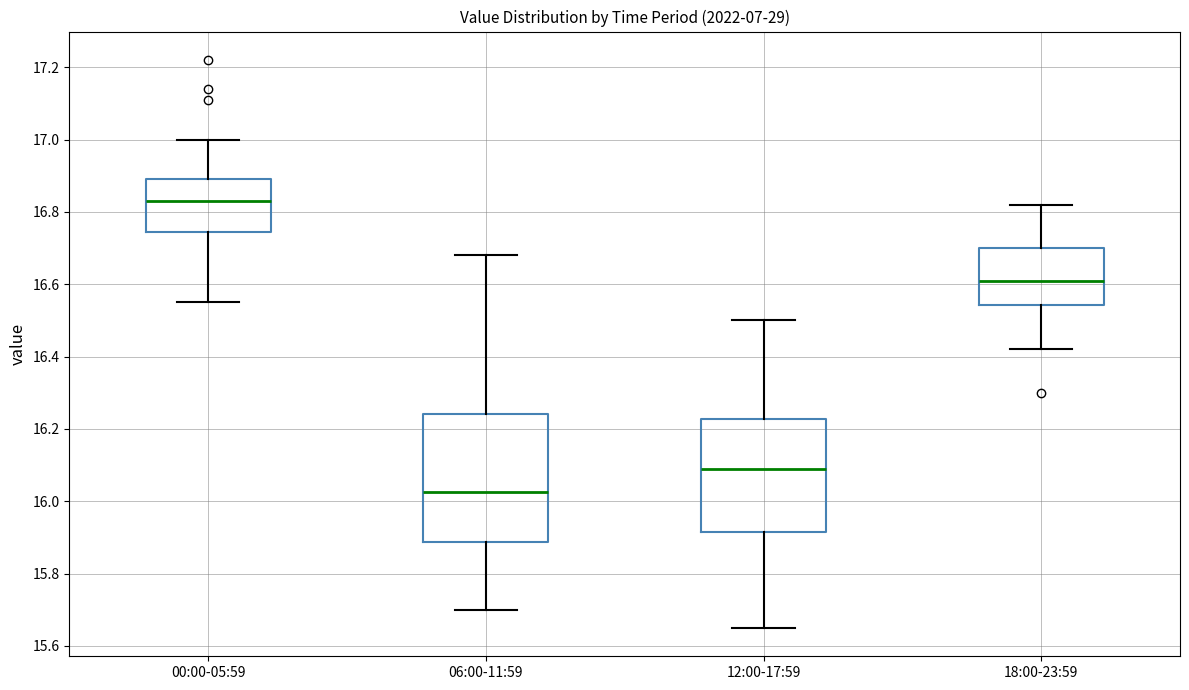

Which box's median line is the lowest?

06:00-11:59